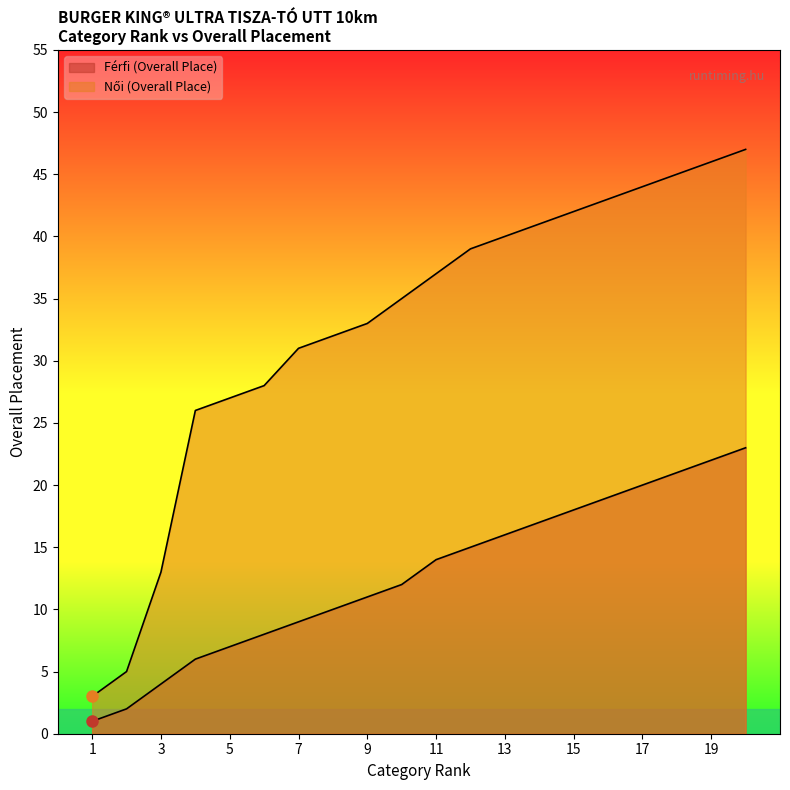

True or false: Női (Overall Place) and Férfi (Overall Place) cross at least once.

False